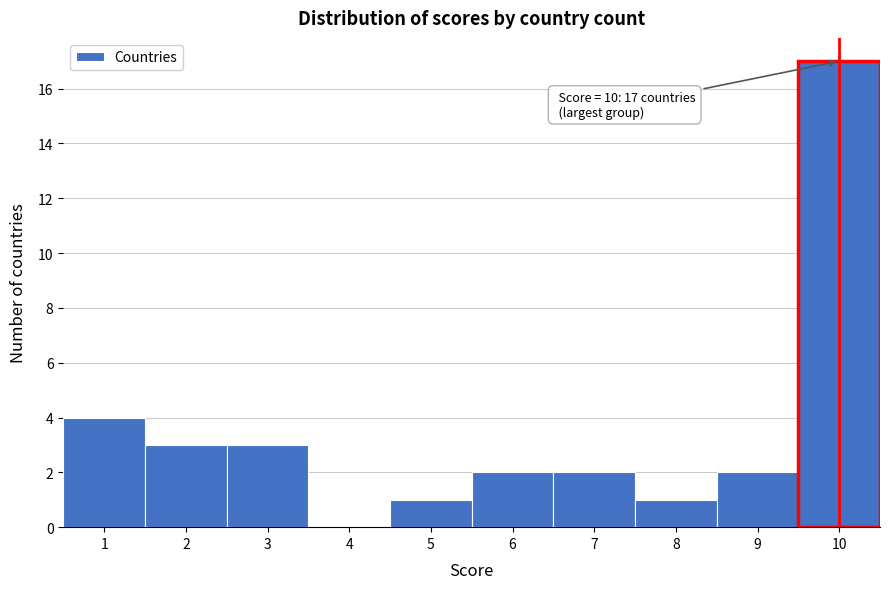

Which range on the x-axis has the tallest bar?

9.5 to 10.5